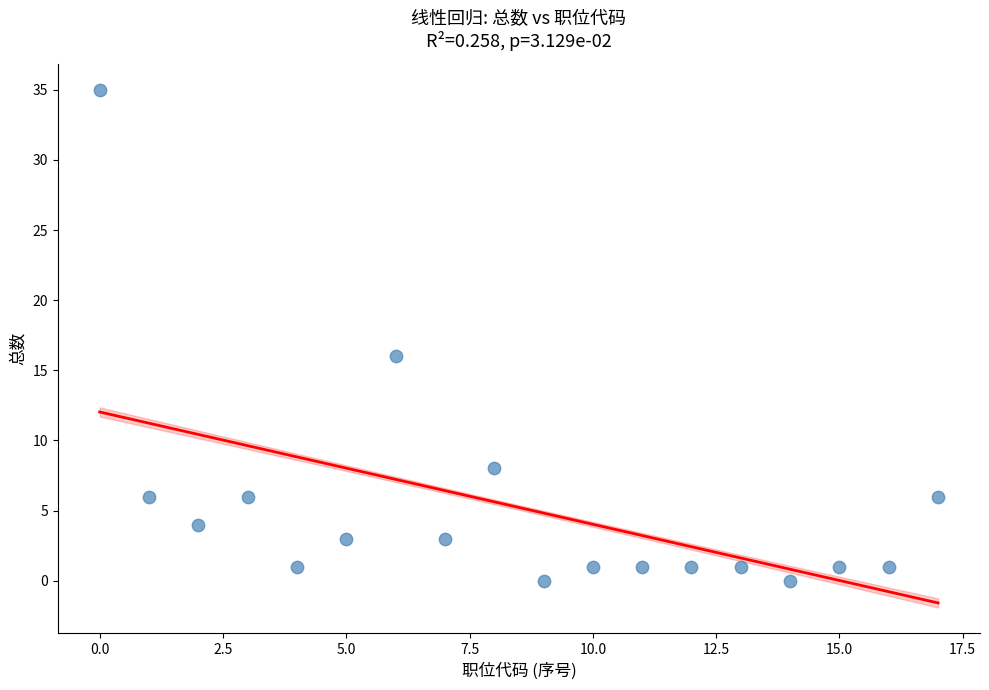

What Y value in the scatter plot is closest to 17?

16